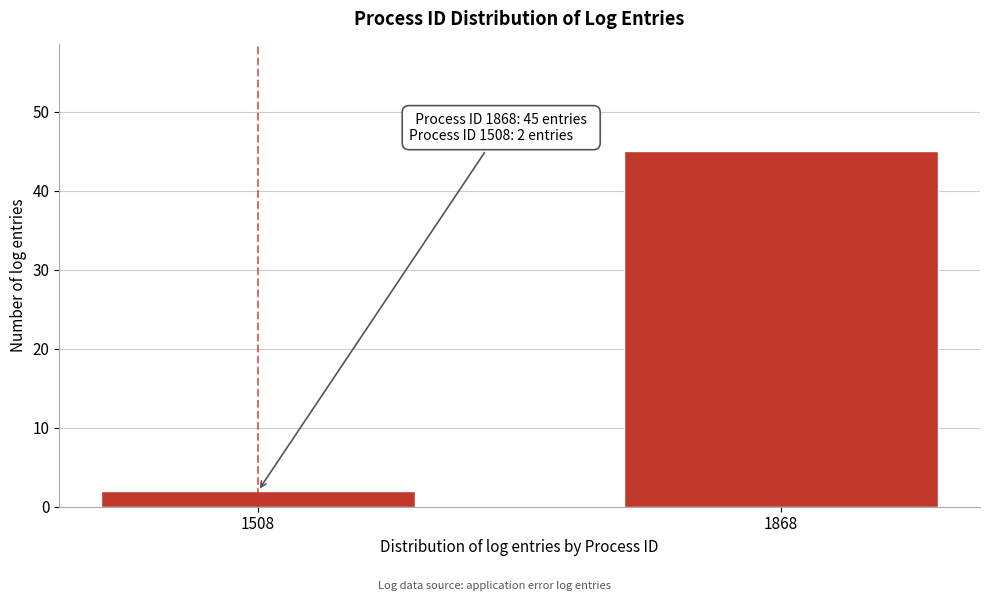

Reading left to right, extract all data points from this chart.

2	45